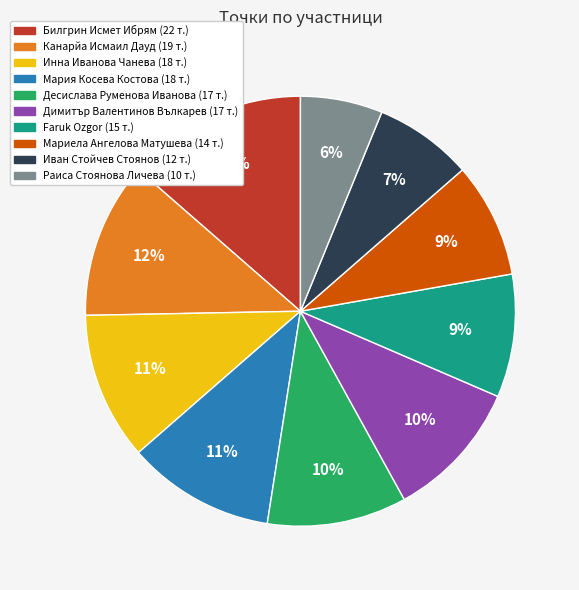

What is the smallest slice in the pie chart?

Раиса Стоянова Личева